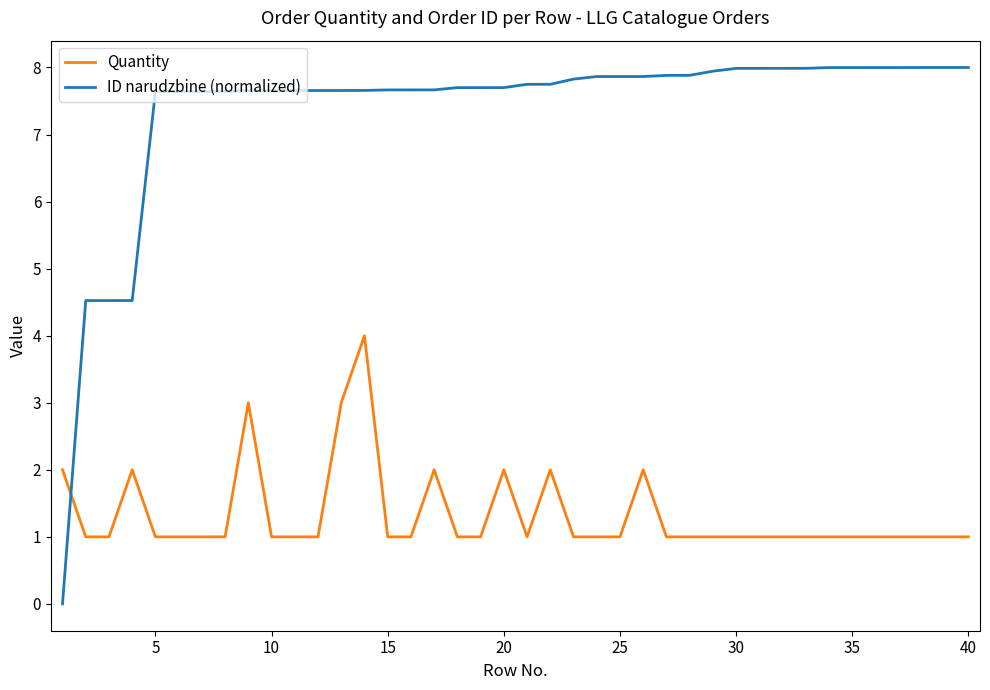

List the series in order of their overall mean, lowest first.

Quantity, ID narudzbine (normalized)